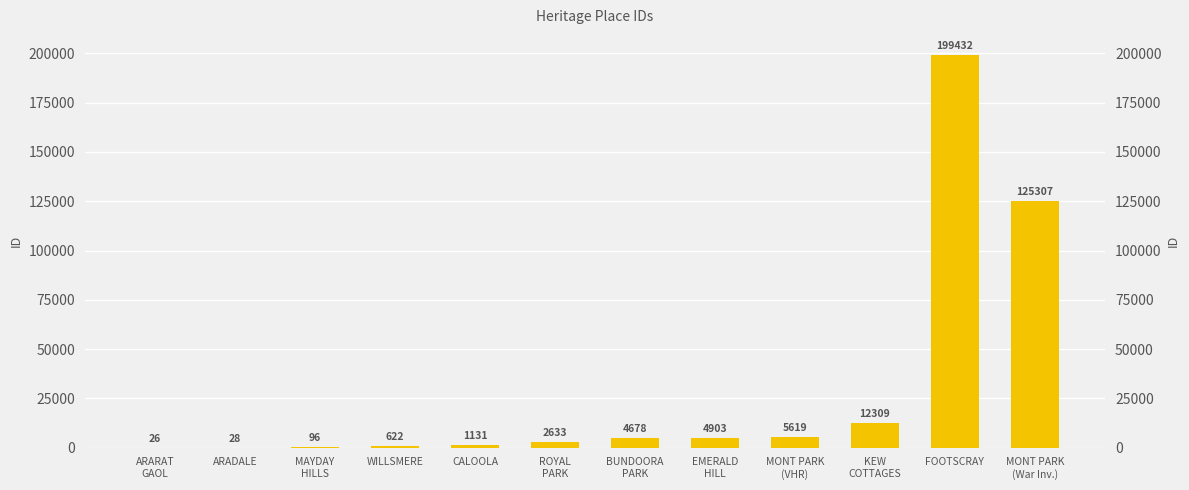

Count the number of categories in the chart.

12